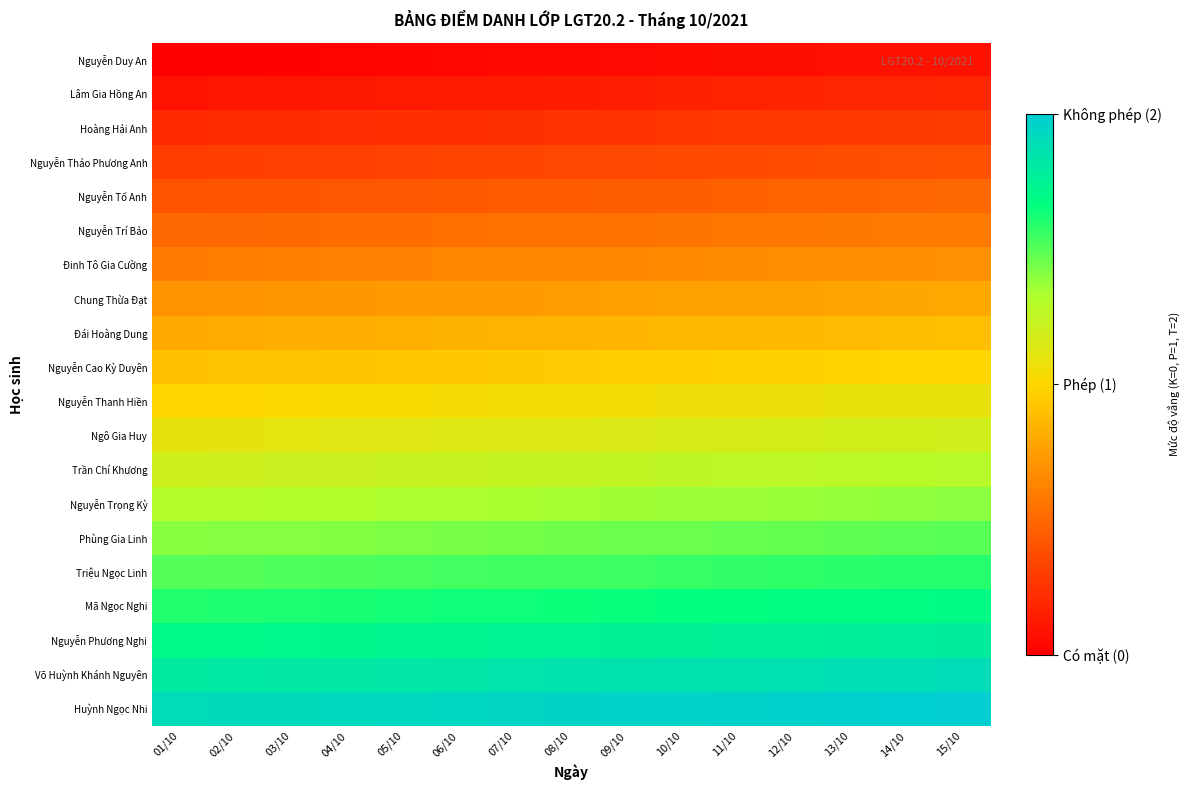

Rank the series by their maximum value, from lowest to highest.

Nguyễn Duy An, Lâm Gia Hồng An, Hoàng Hải Anh, Nguyễn Thảo Phương Anh, Nguyễn Tố Anh, Nguyễn Trí Bảo, Đinh Tô Gia Cường, Chung Thừa Đạt, Đái Hoàng Dung, Nguyễn Cao Kỳ Duyên, Nguyễn Thanh Hiền, Ngô Gia Huy, Trần Chí Khương, Nguyễn Trọng Kỳ, Phùng Gia Linh, Triệu Ngọc Linh, Mã Ngọc Nghi, Nguyễn Phương Nghi, Võ Huỳnh Khánh Nguyên, Huỳnh Ngọc Nhi